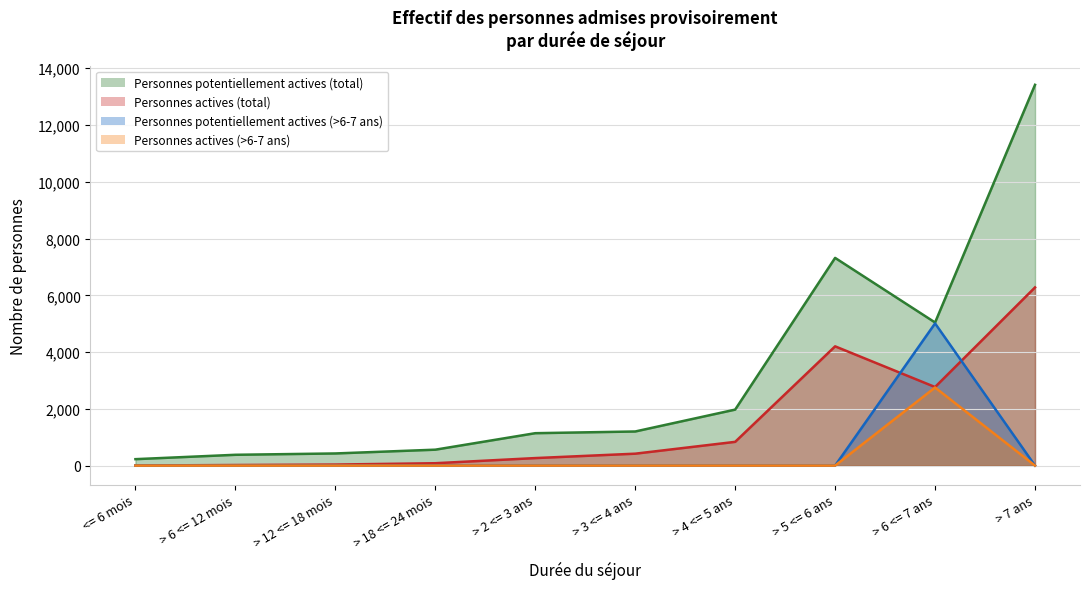

What is the value of the Personnes actives (total) point at the 6th from the left?

420